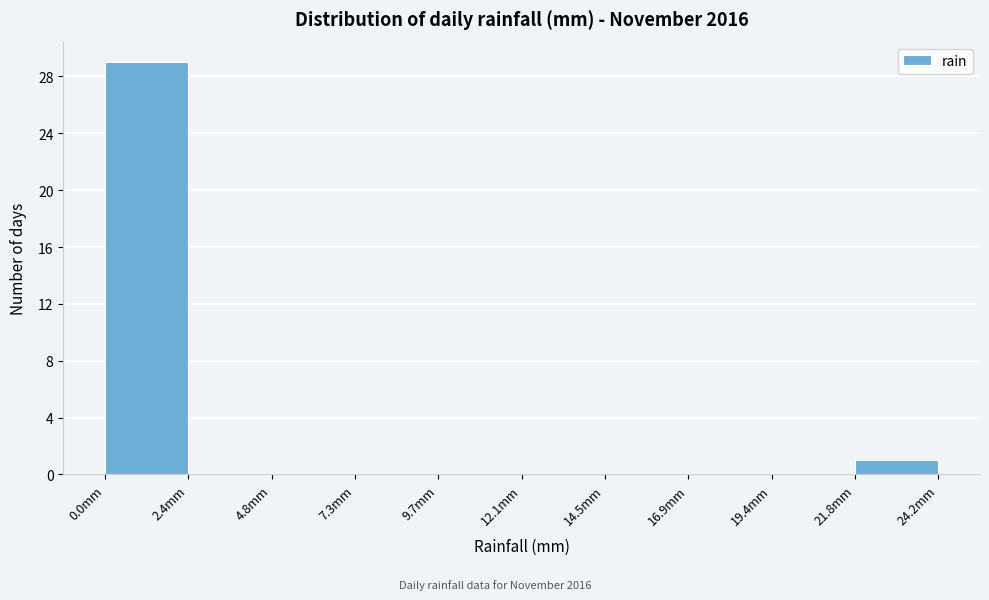

Reading left to right, list every bar in this chart as the range it spans on the x-axis followed by its height. Neither the bar edges nor the heights are printed on the chart, so give them approximately, as read against the axes.

0.0 to 2.5: 29
2.5 to 5.0: 0
5.0 to 7.5: 0
7.5 to 9.5: 0
9.5 to 12.0: 0
12.0 to 14.5: 0
14.5 to 17.0: 0
17.0 to 19.5: 0
19.5 to 22.0: 0
22.0 to 24.0: 1